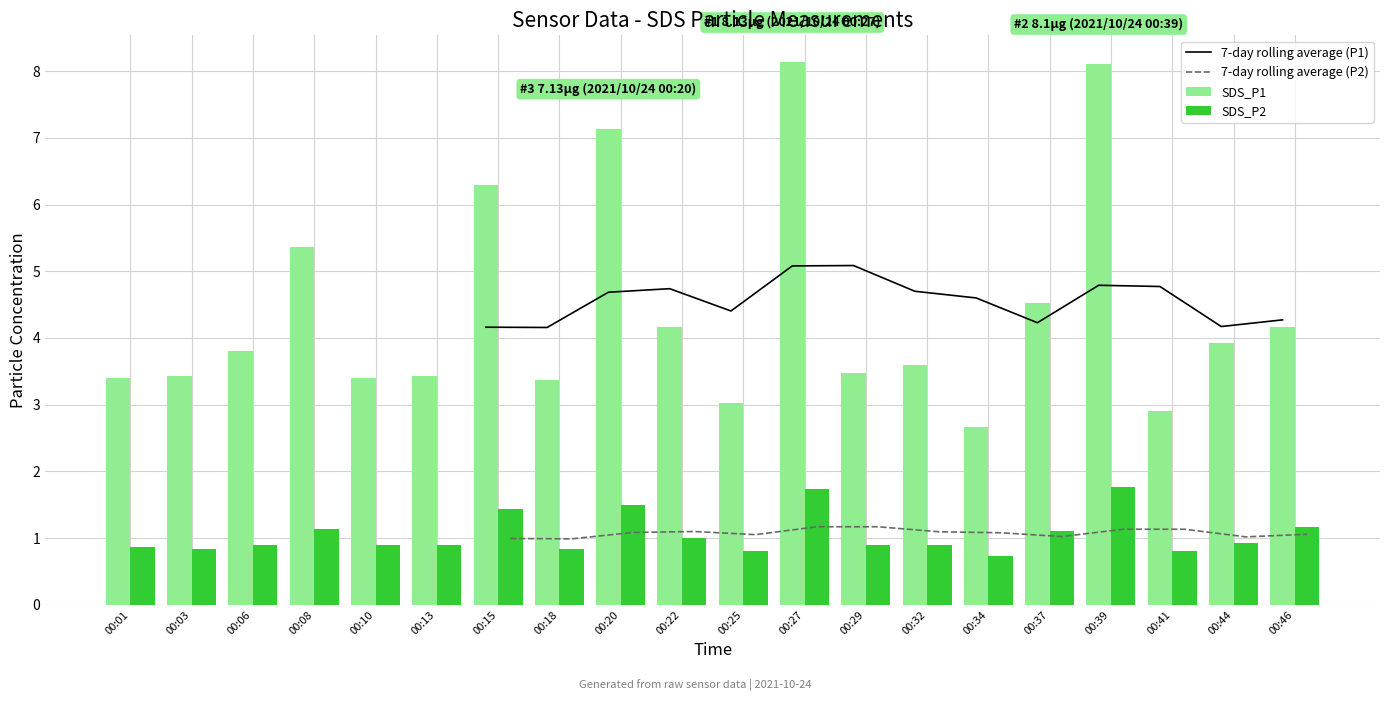

What is the difference between the highest and lowest values at 00:29?

4.2